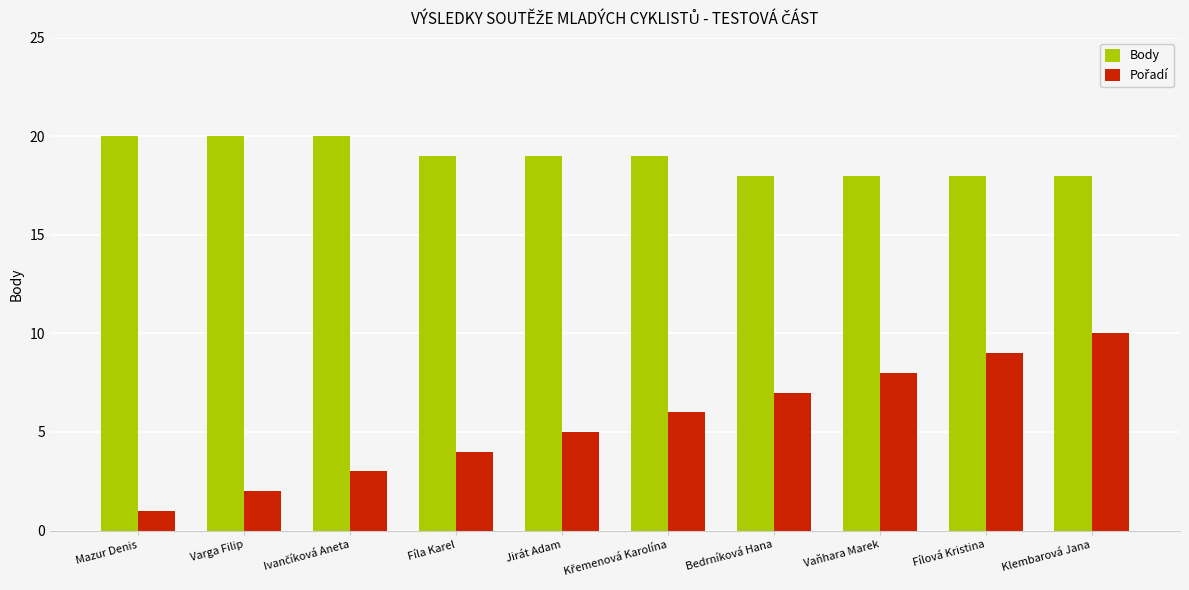

What is the approximate value of Body at Mazur Denis?

20